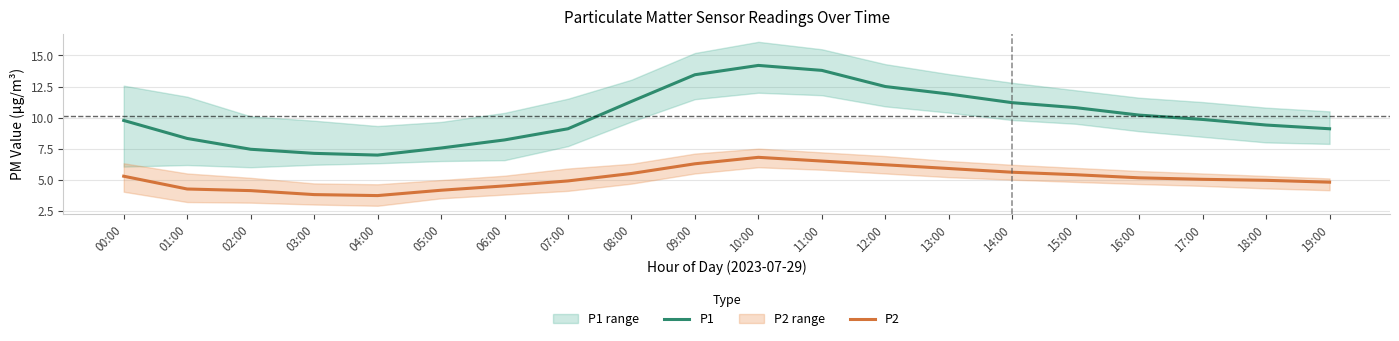

Which label corresponds to the largest value in the chart?

10:00